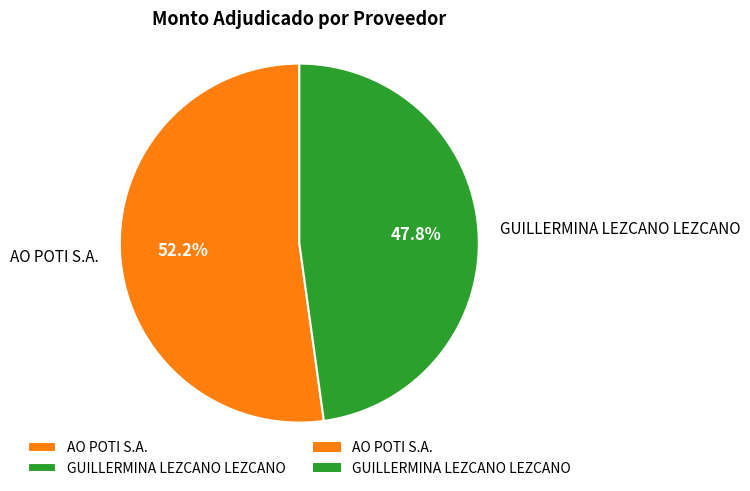

Which slice is the smallest?

GUILLERMINA LEZCANO LEZCANO